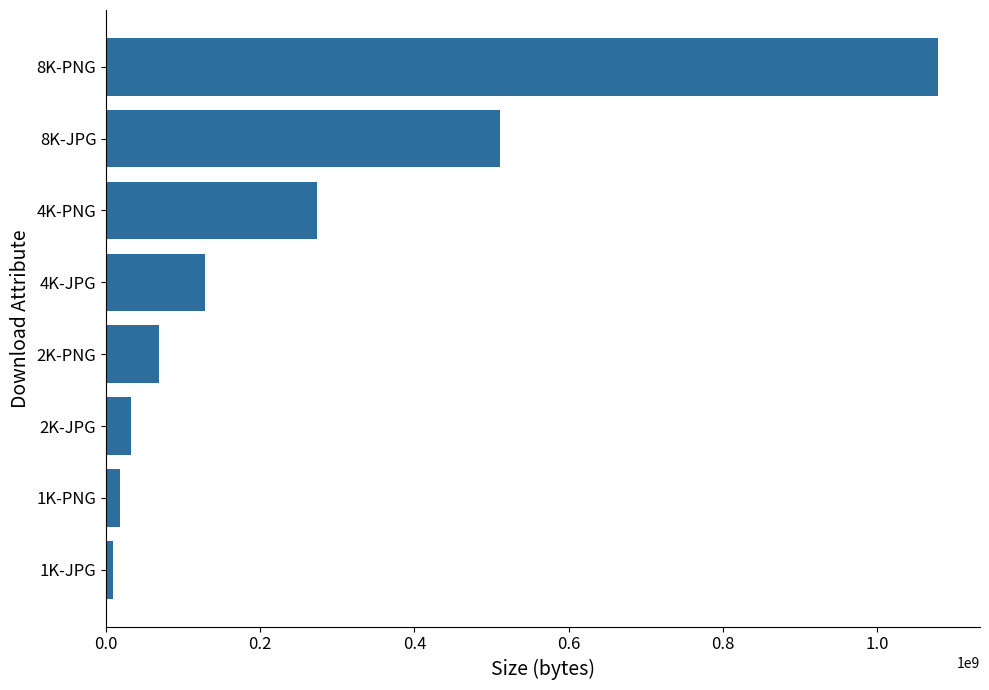

What is the difference between the second highest and minimum values?

502405505